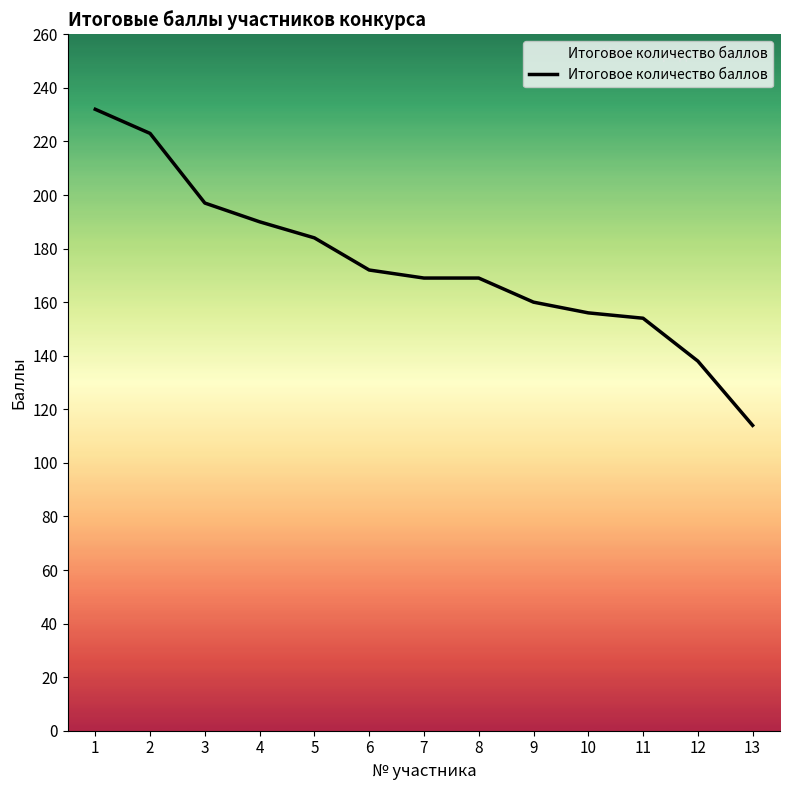

What is the sum of all values?

2258